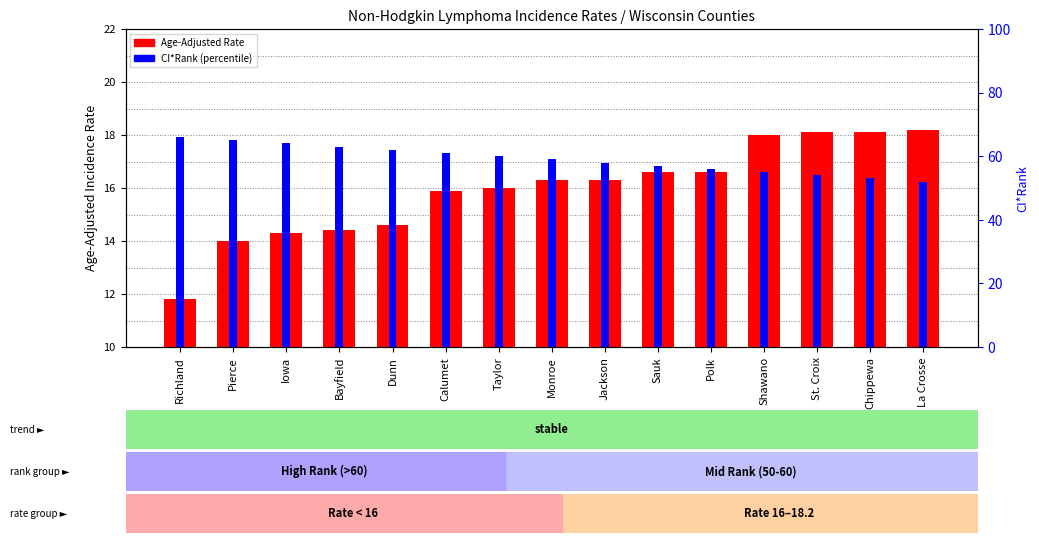

Which series has the widest spread of values?

Age-Adjusted Rate